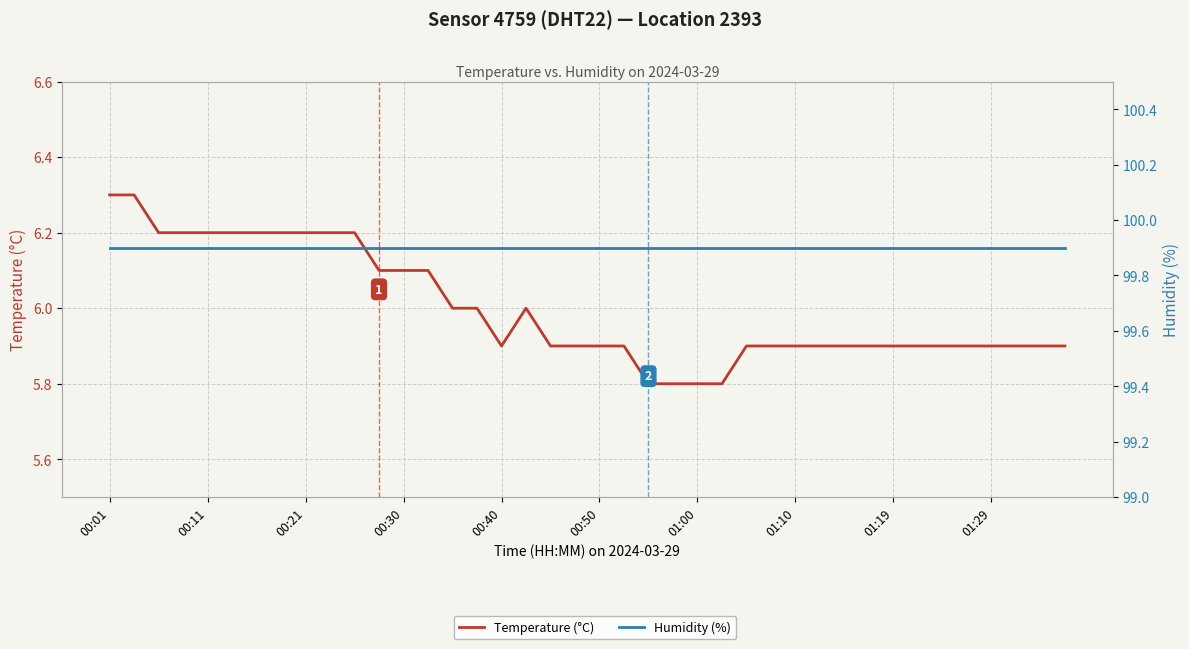

What is the value of the Temperature (°C) point at the 6th from the left?

6.2